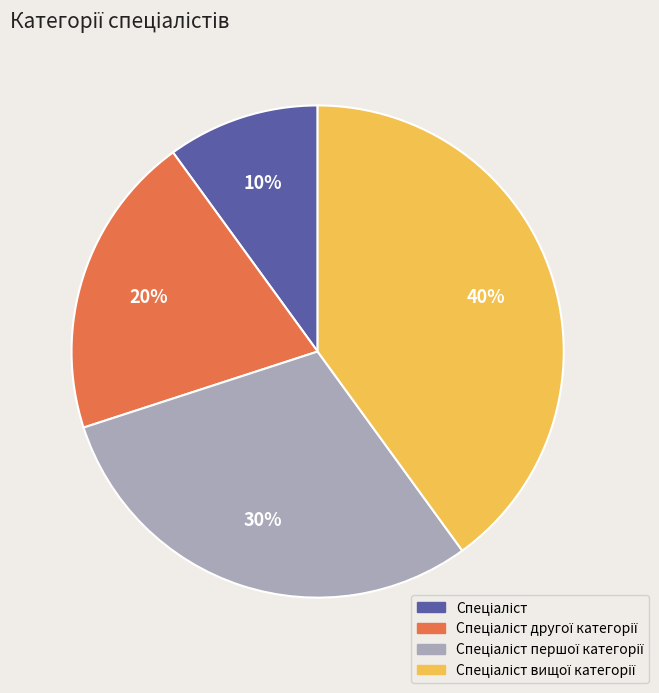

To the nearest percent, what is the average slice percentage?

25%